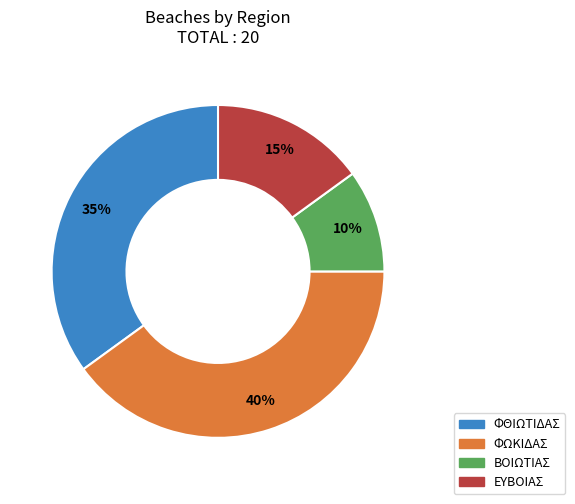

To the nearest percent, what is the difference between the largest and smallest slice percentages?

30%